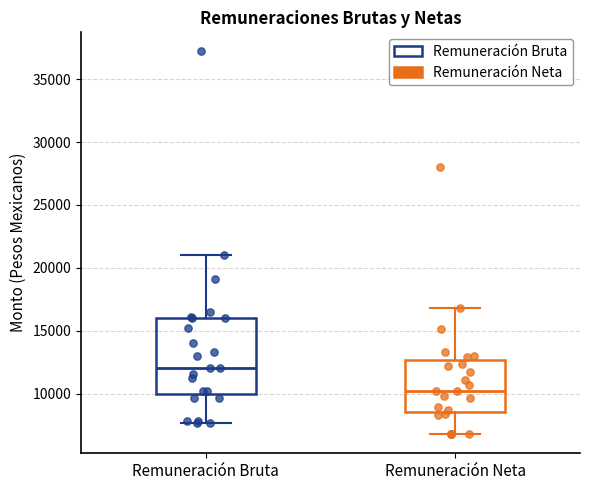

Which box has the highest median line?

Remuneración Bruta